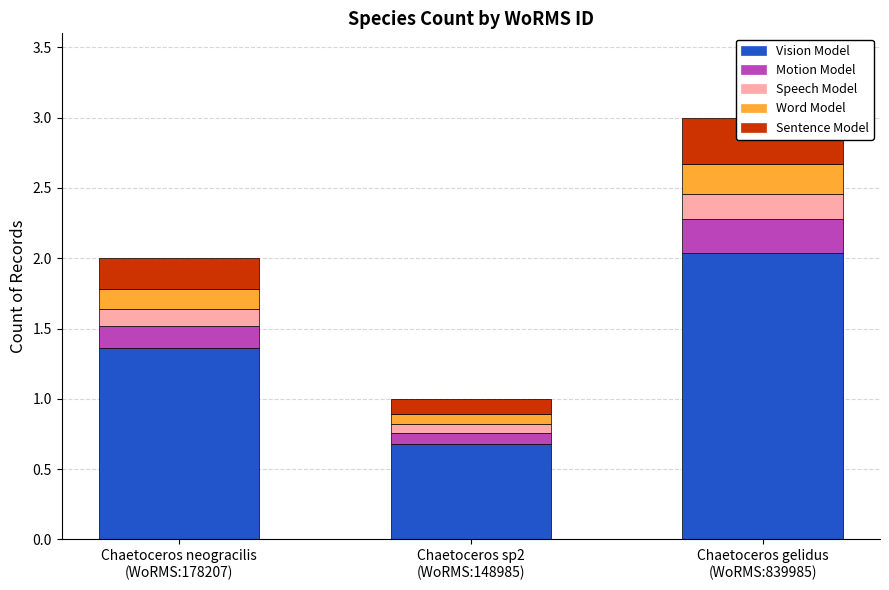

What is the difference between the second highest and minimum values in the Motion Model series?

0.1